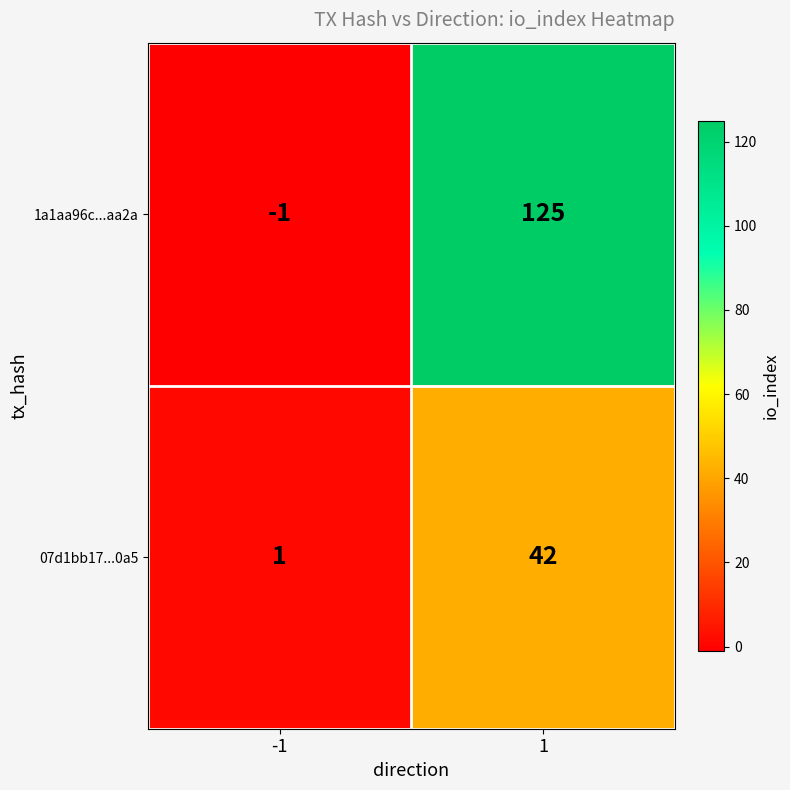

Between -1 and 1, which series saw the biggest shift?

1a1aa96c...aa2a